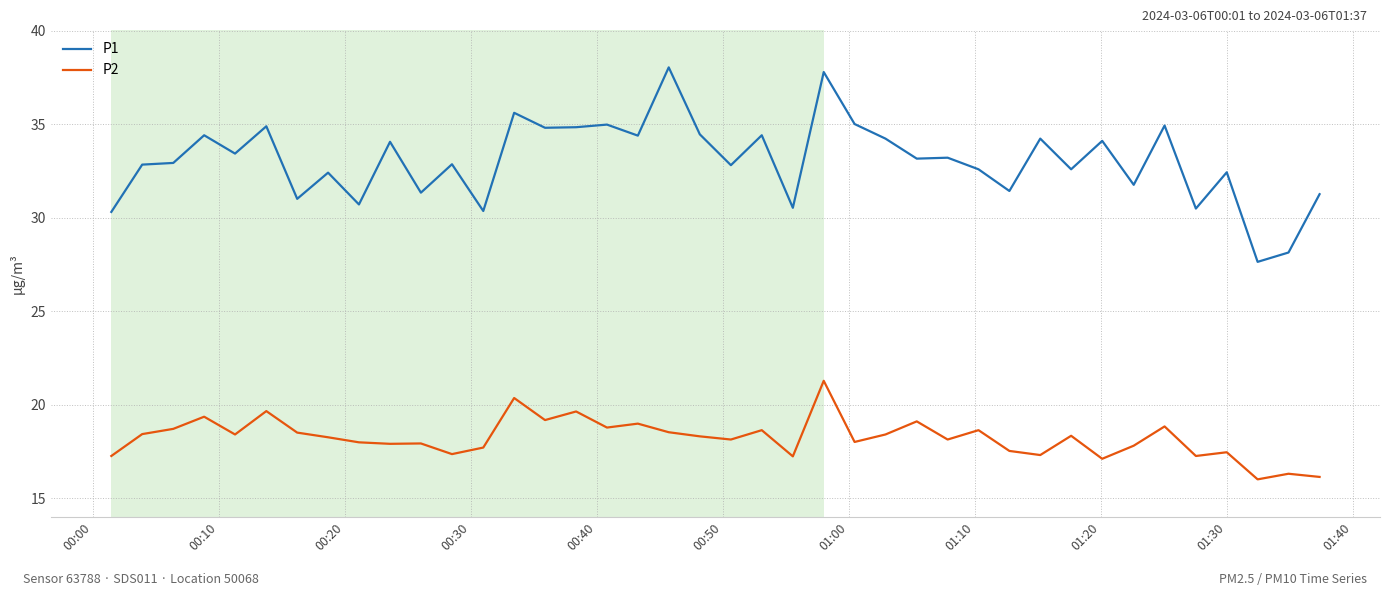

What is the greatest value displayed?

38.0